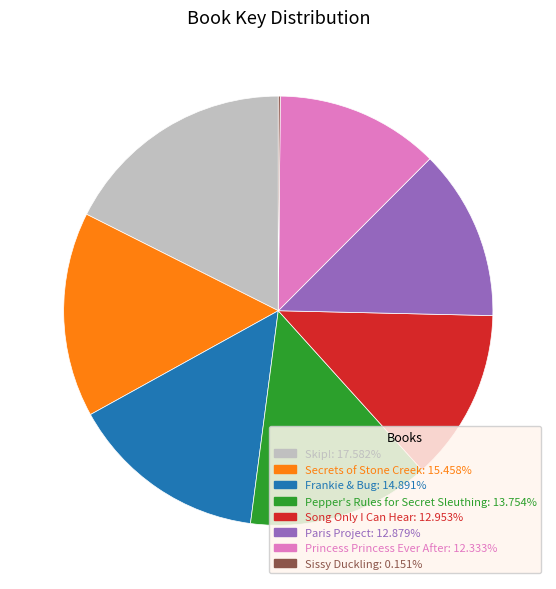

Is Princess Princess Ever After the majority of the pie?

No